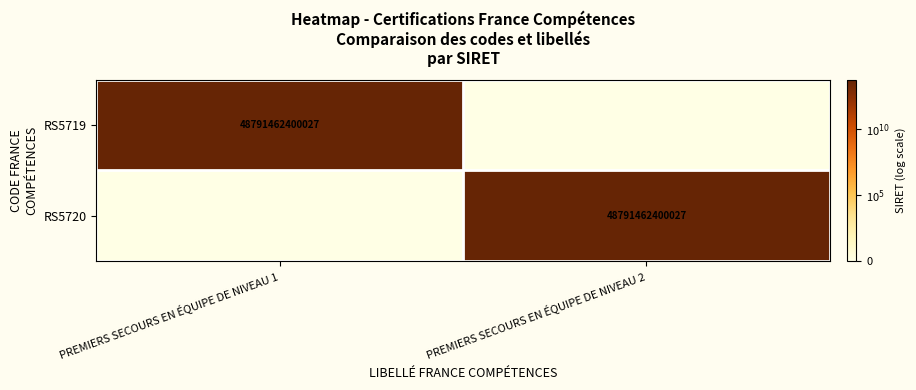

Which has a higher value, PREMIERS SECOURS EN ÉQUIPE DE NIVEAU 1 or PREMIERS SECOURS EN ÉQUIPE DE NIVEAU 2?

PREMIERS SECOURS EN ÉQUIPE DE NIVEAU 1